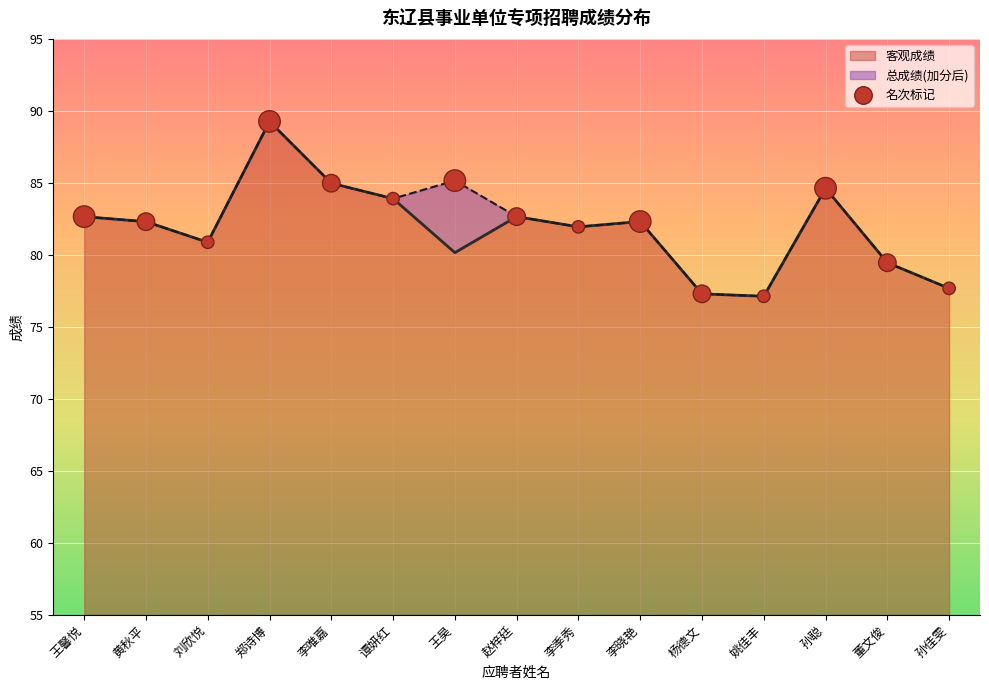

At which category is the sum across all series the highest?

郑诗博